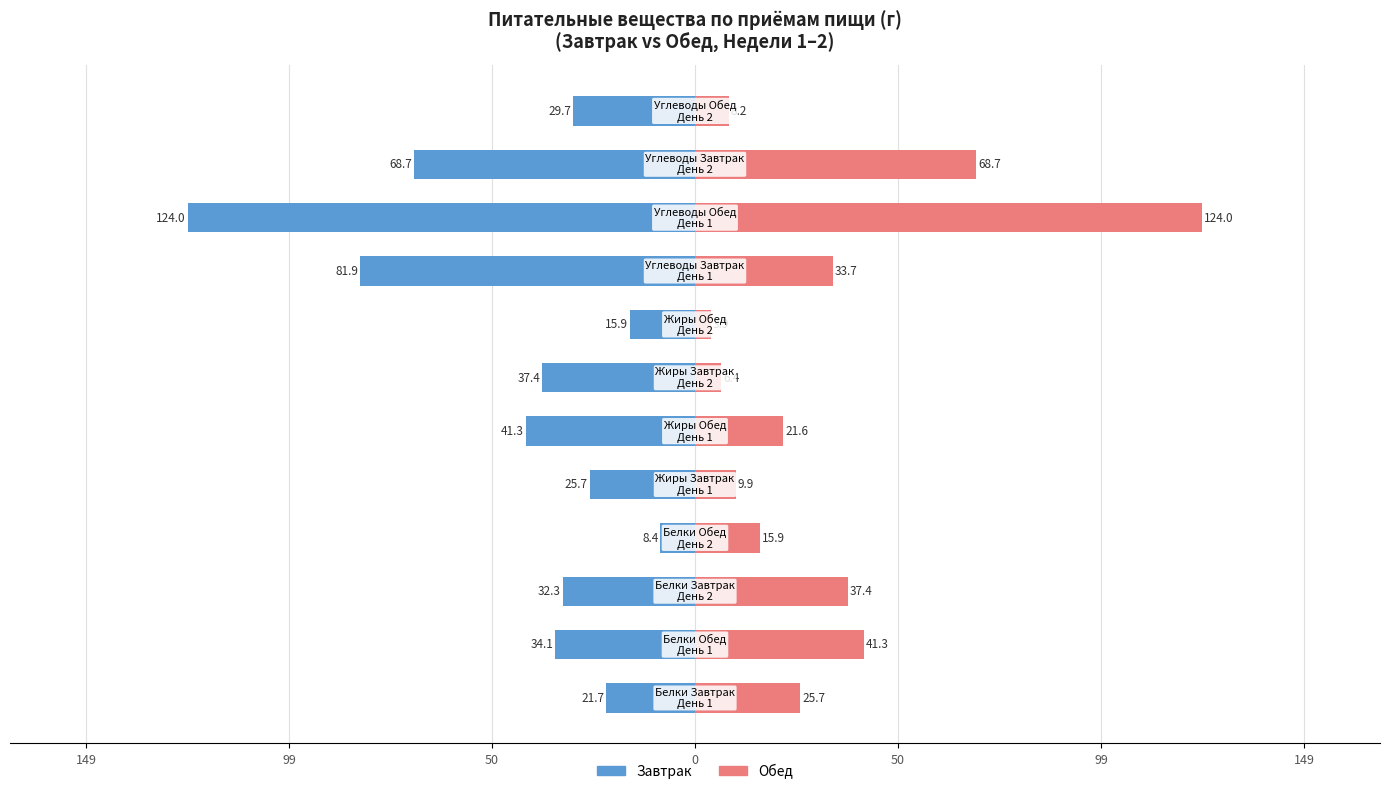

Rank the series by their maximum value, from highest to lowest.

Завтрак, Обед